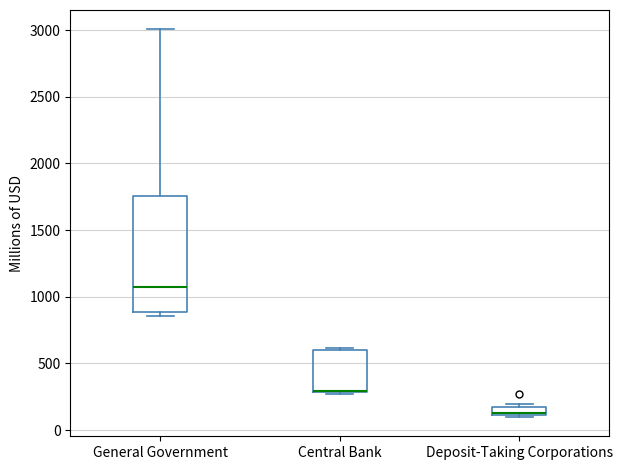

Which box is the tallest, from its lower edge to its upper edge?

General Government